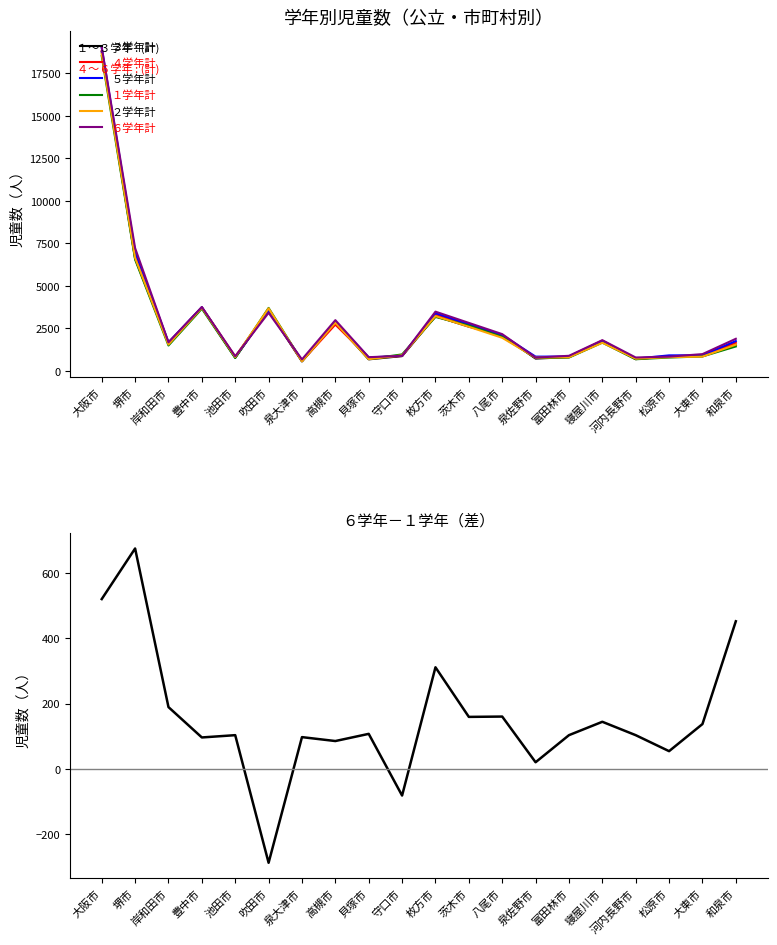

Rank the series at 豊中市 from lowest to highest value.

１学年計, ３学年計, ２学年計, ４学年計, ５学年計, ６学年計